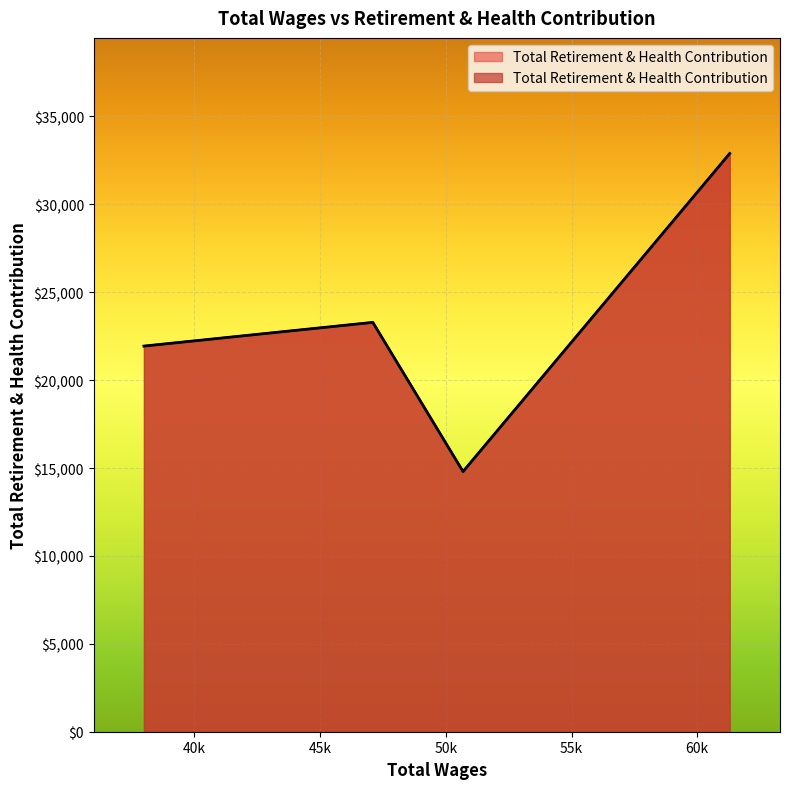

What is the difference between the values at 61290.0 and 47097.0?

9606